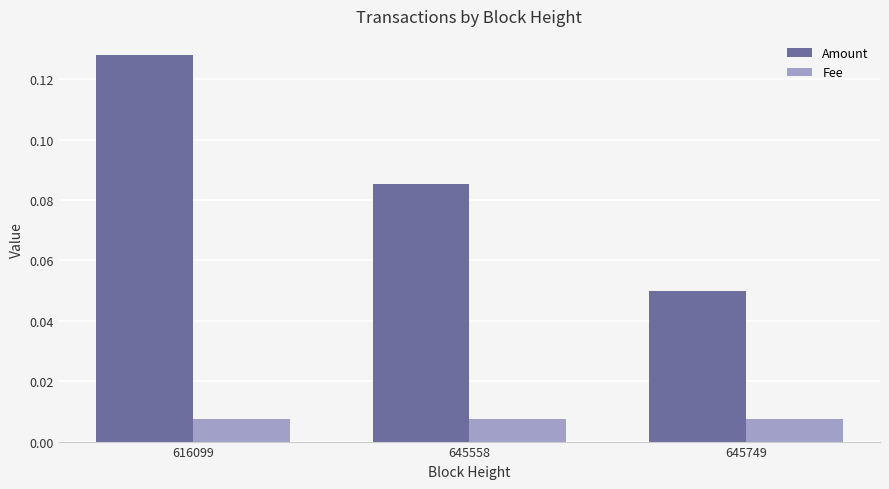

Which series has the largest total across all categories?

Amount